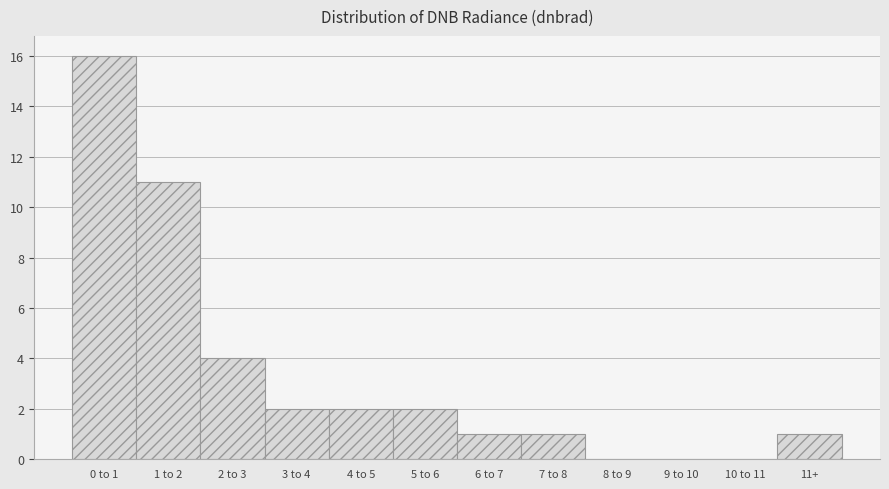

Reading left to right, transcribe all the data shown in this chart.

0 to 1=16	1 to 2=11	2 to 3=4	3 to 4=2	4 to 5=2	5 to 6=2	6 to 7=1	7 to 8=1	8 to 9=0	9 to 10=0	10 to 11=0	11+=1